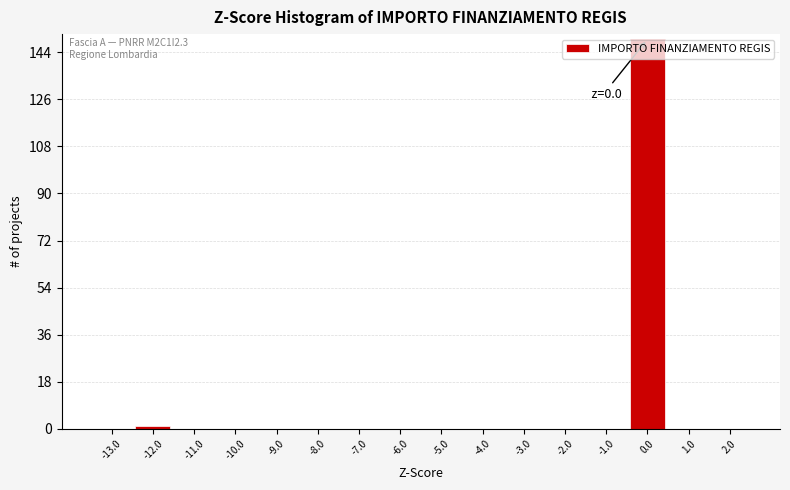

Over which range of the x-axis is the bar tallest?

-0.5 to 0.5